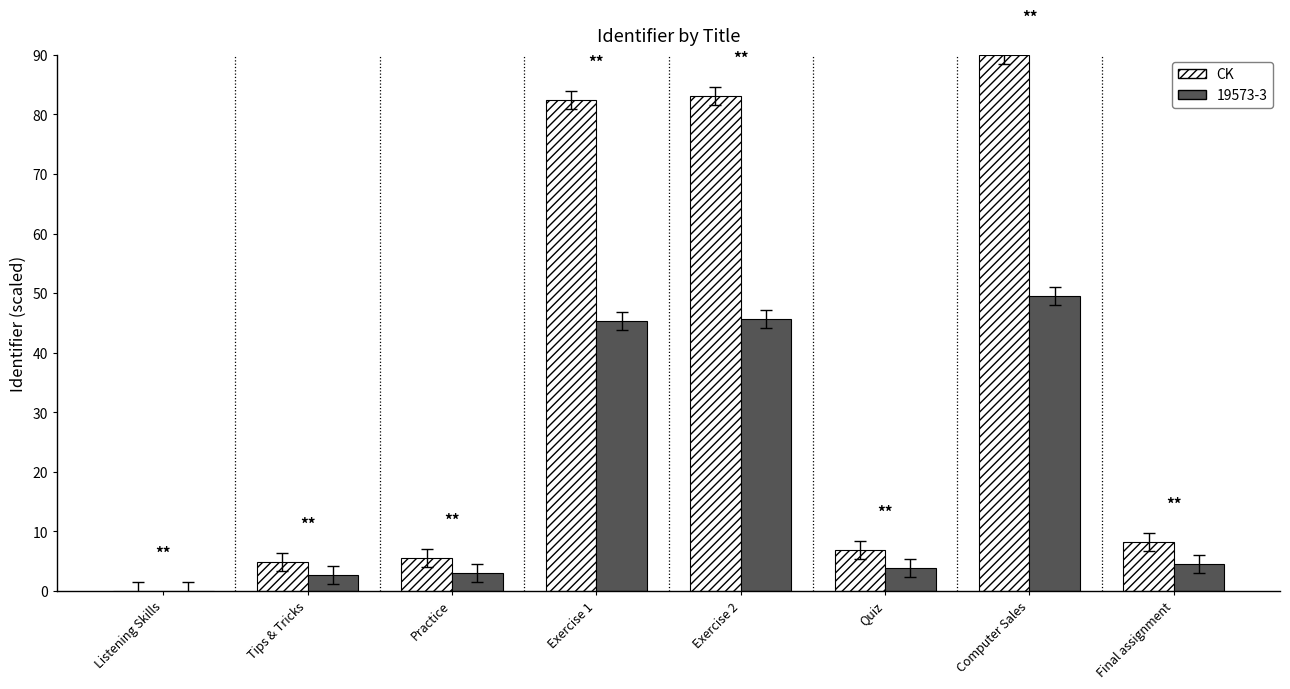

What is the total value across all series at Final assignment?

12.8